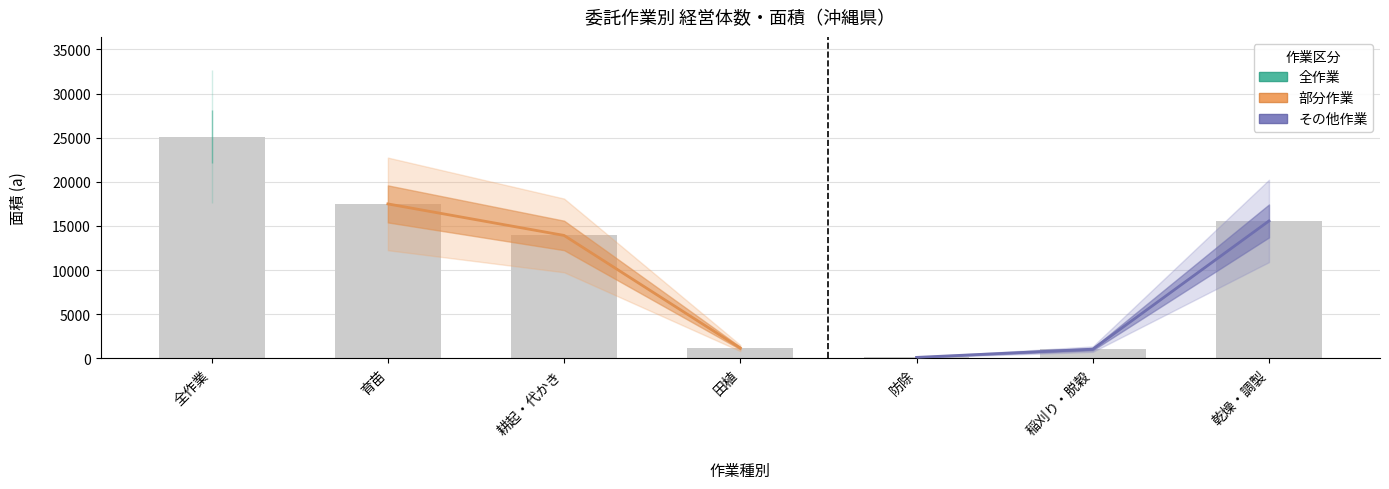

What is the maximum value for 部分作業?

17494